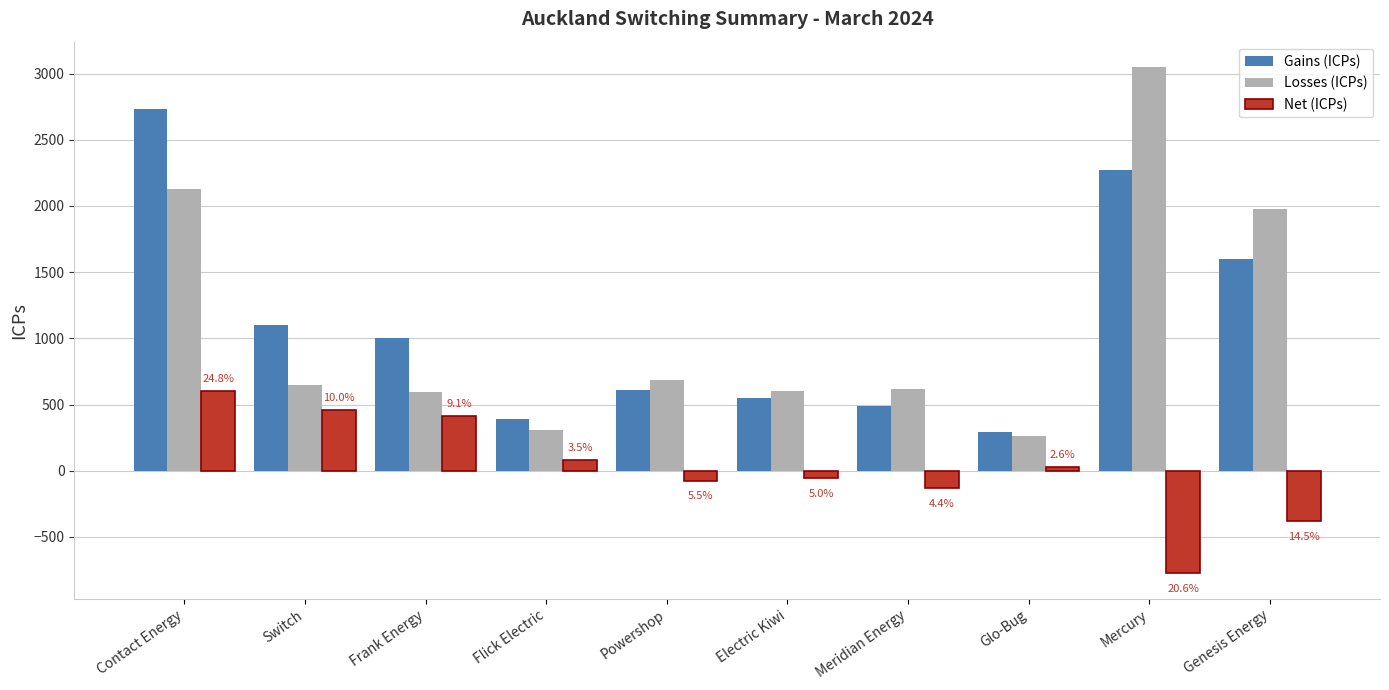

How many data points in Net (ICPs) are less than 28?

5